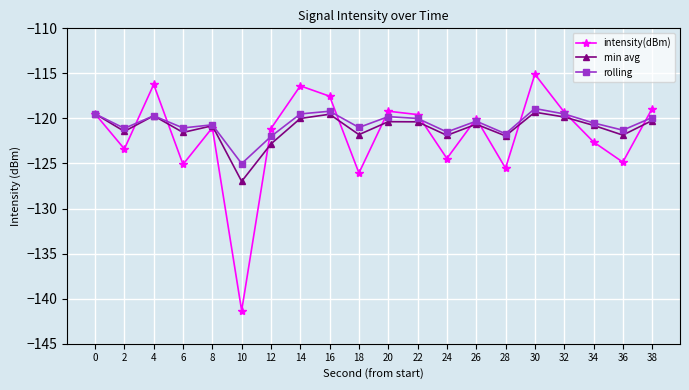

How many lines are shown in the chart?

3